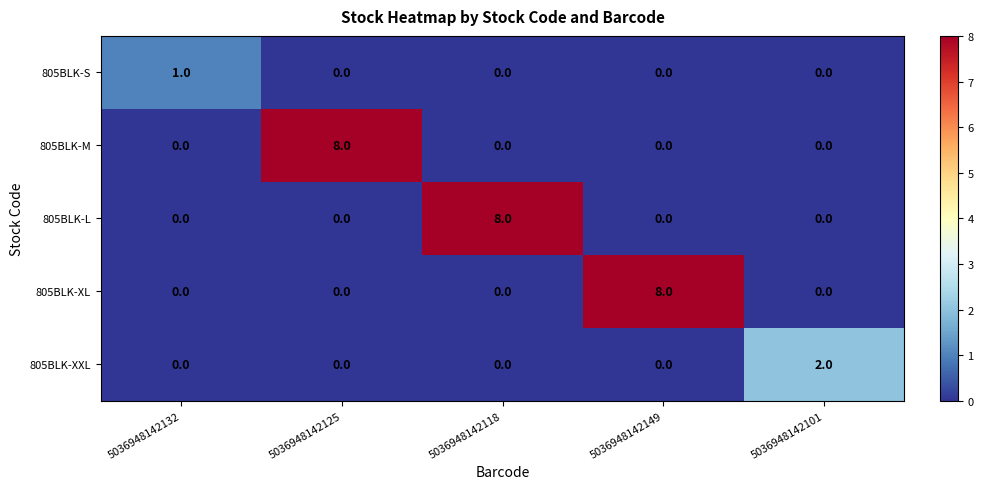

How many positive values does the 805BLK-L series have?

1